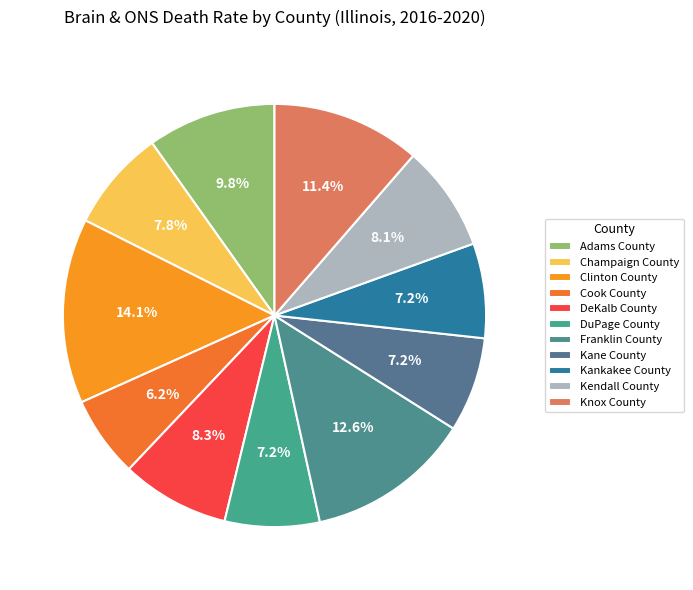

What percentage is the Kane County slice, to the nearest percent?

7%